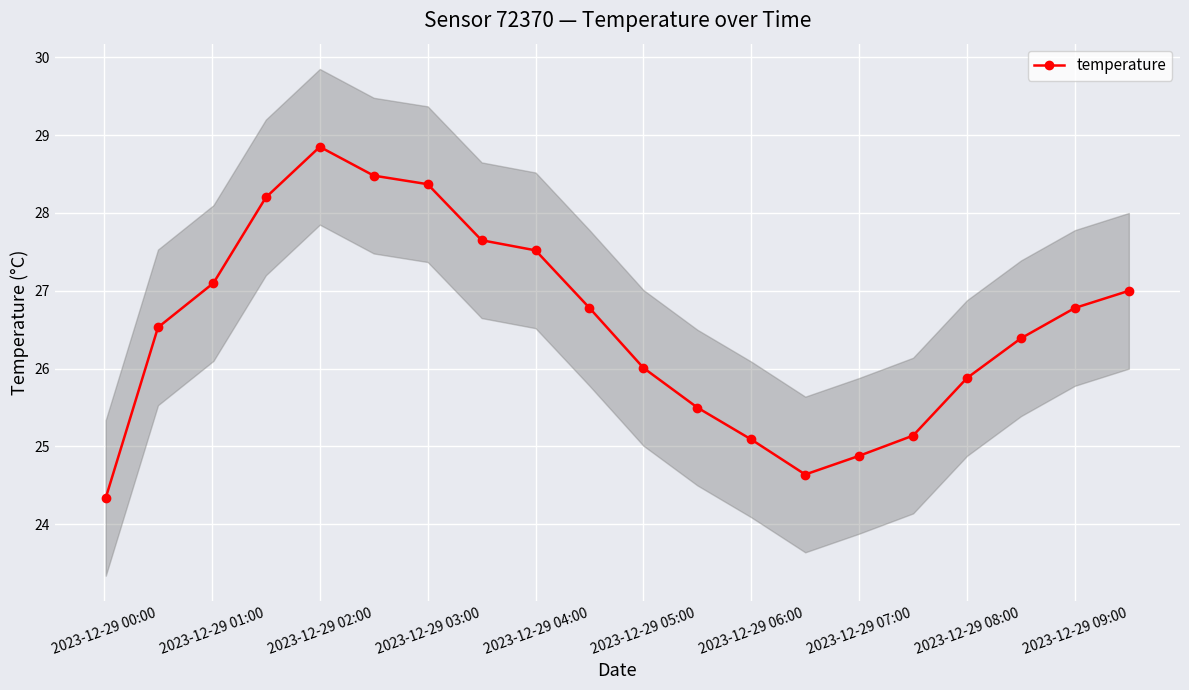

What is the difference between the maximum and second lowest values?

4.2